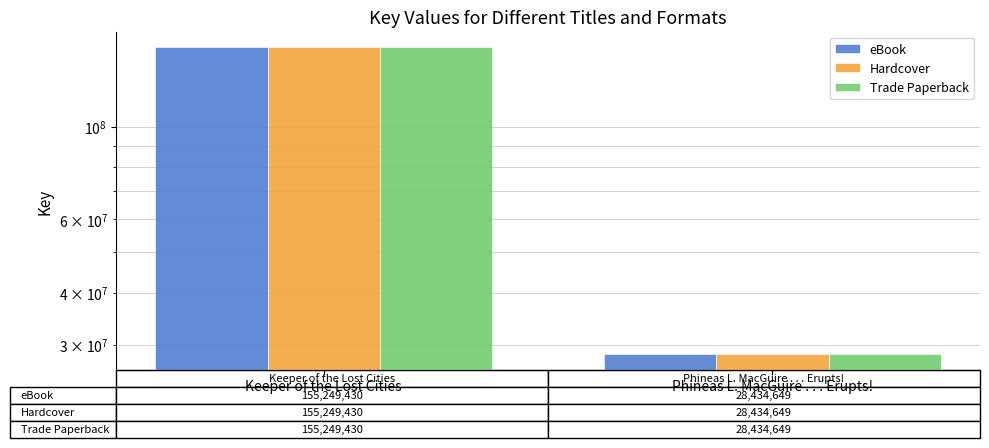

The eBook series shows 65335449 at Keeper of the Lost Cities. True or false?

False